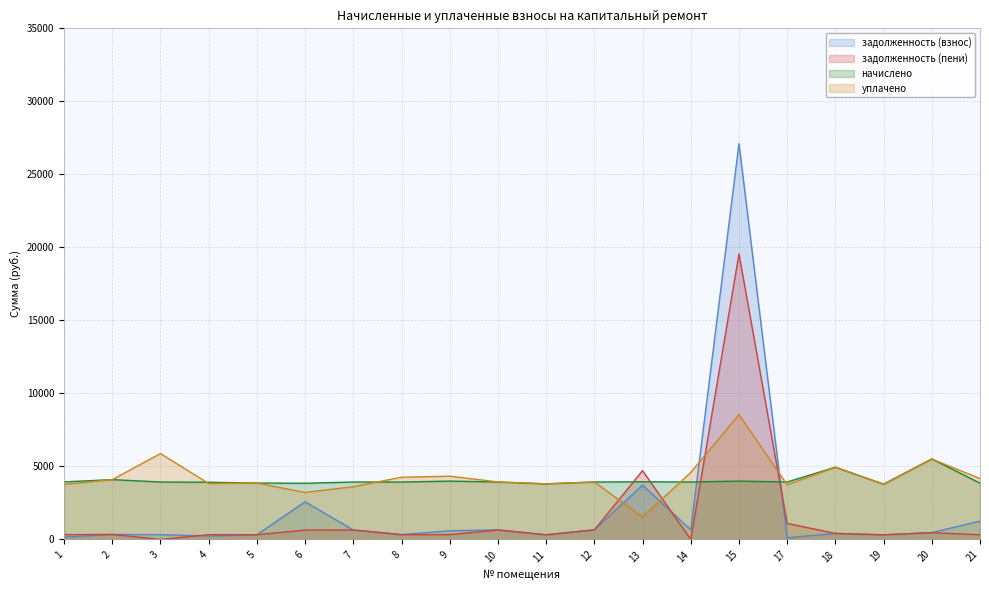

At which label does задолженность (взнос) reach its minimum?

17